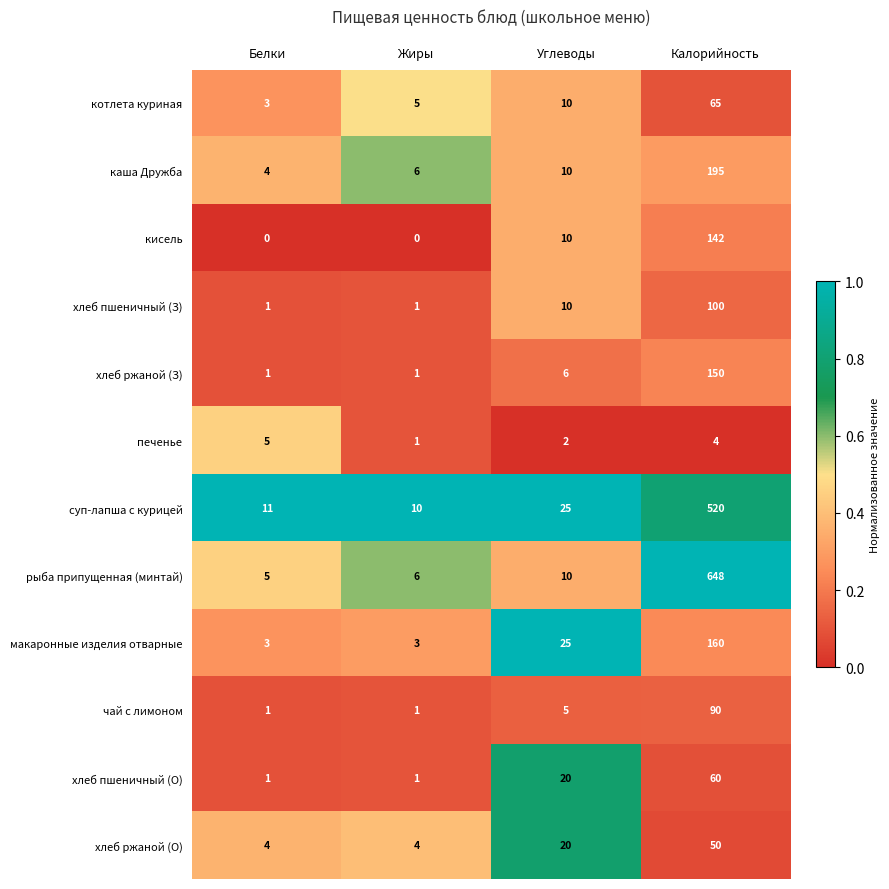

The value of печенье at Белки is 5. True or false?

True